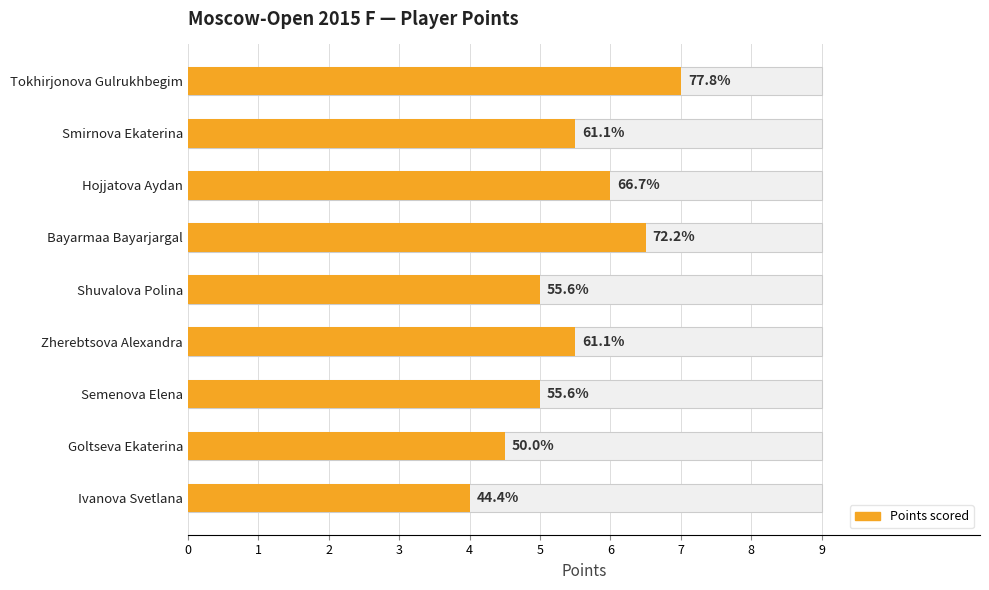

What is the difference between the maximum and minimum values?

3.0